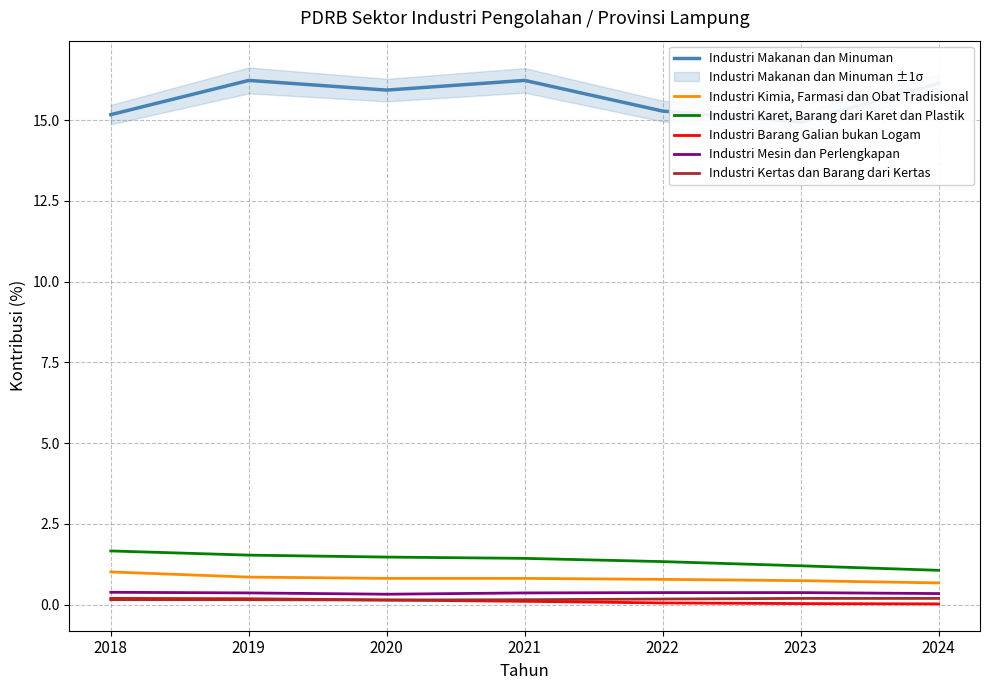

What is the total value across all series at 2022?

18.0